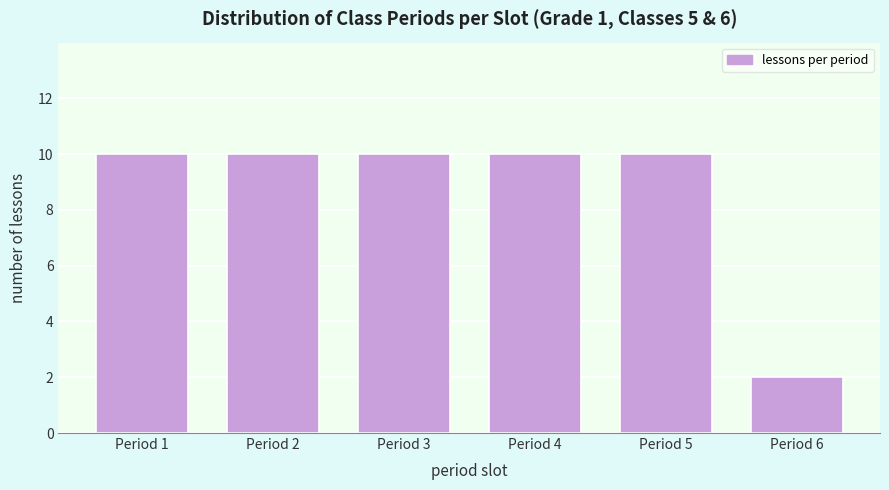

Reading left to right, list all the values displayed in this chart.

Period 1=10	Period 2=10	Period 3=10	Period 4=10	Period 5=10	Period 6=2